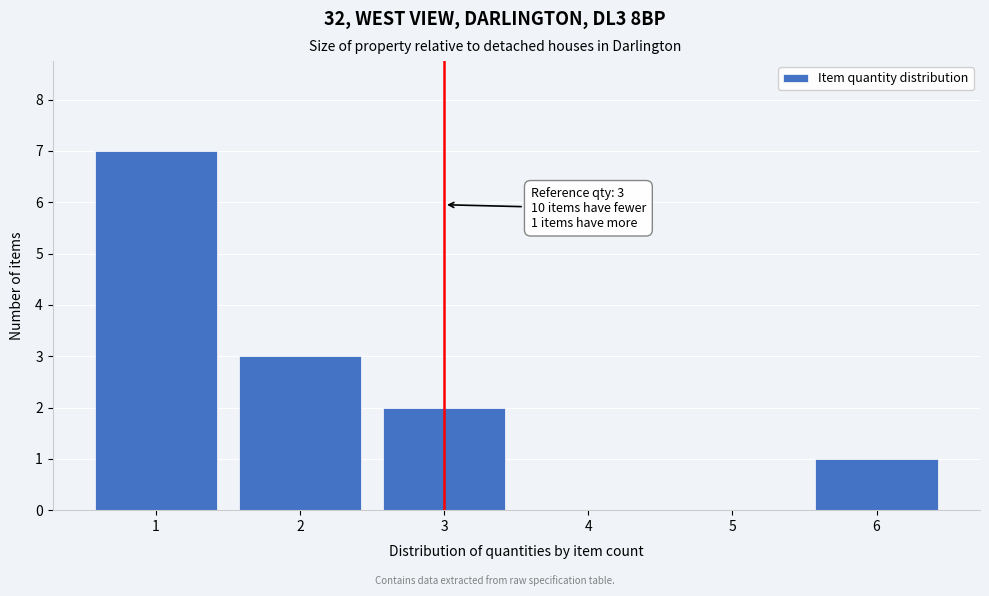

Reading left to right, transcribe all the data shown in this chart.

1=7	2=3	3=2	4=0	5=0	6=1